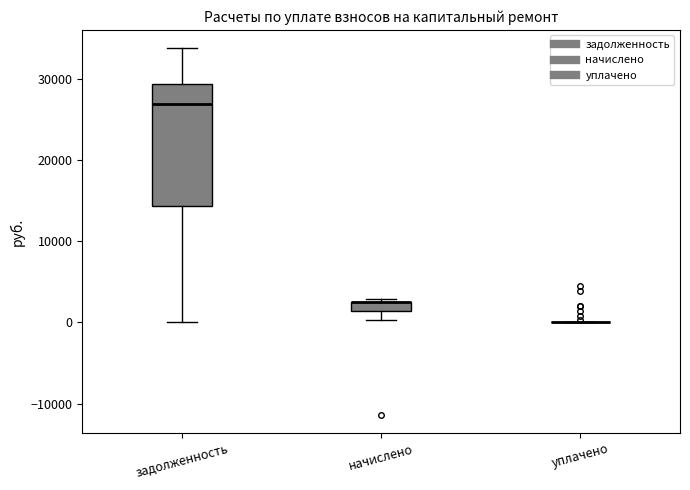

Which box is the tallest, from its lower edge to its upper edge?

задолженность